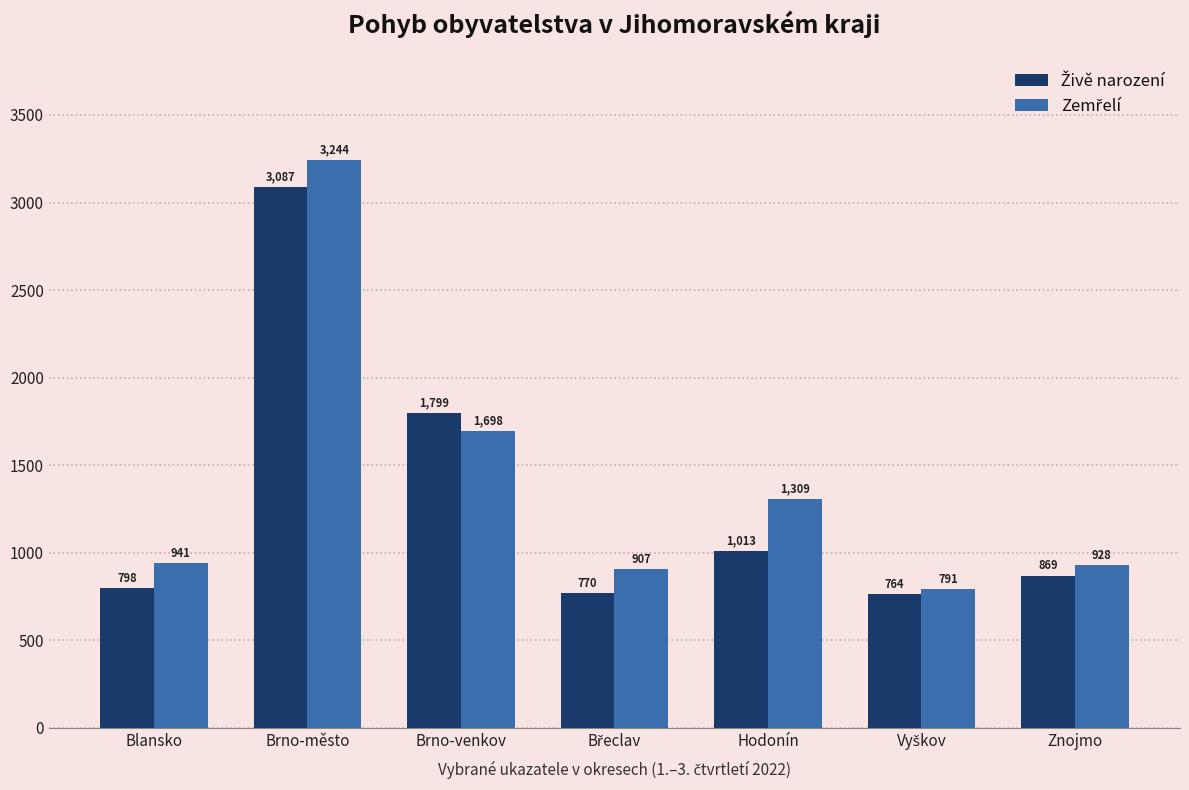

Are the bars horizontal?

No